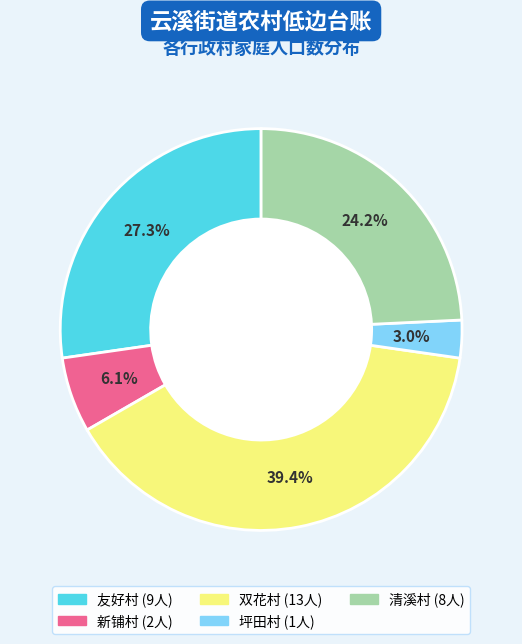

What portion of the pie excludes 友好村?

72.7%